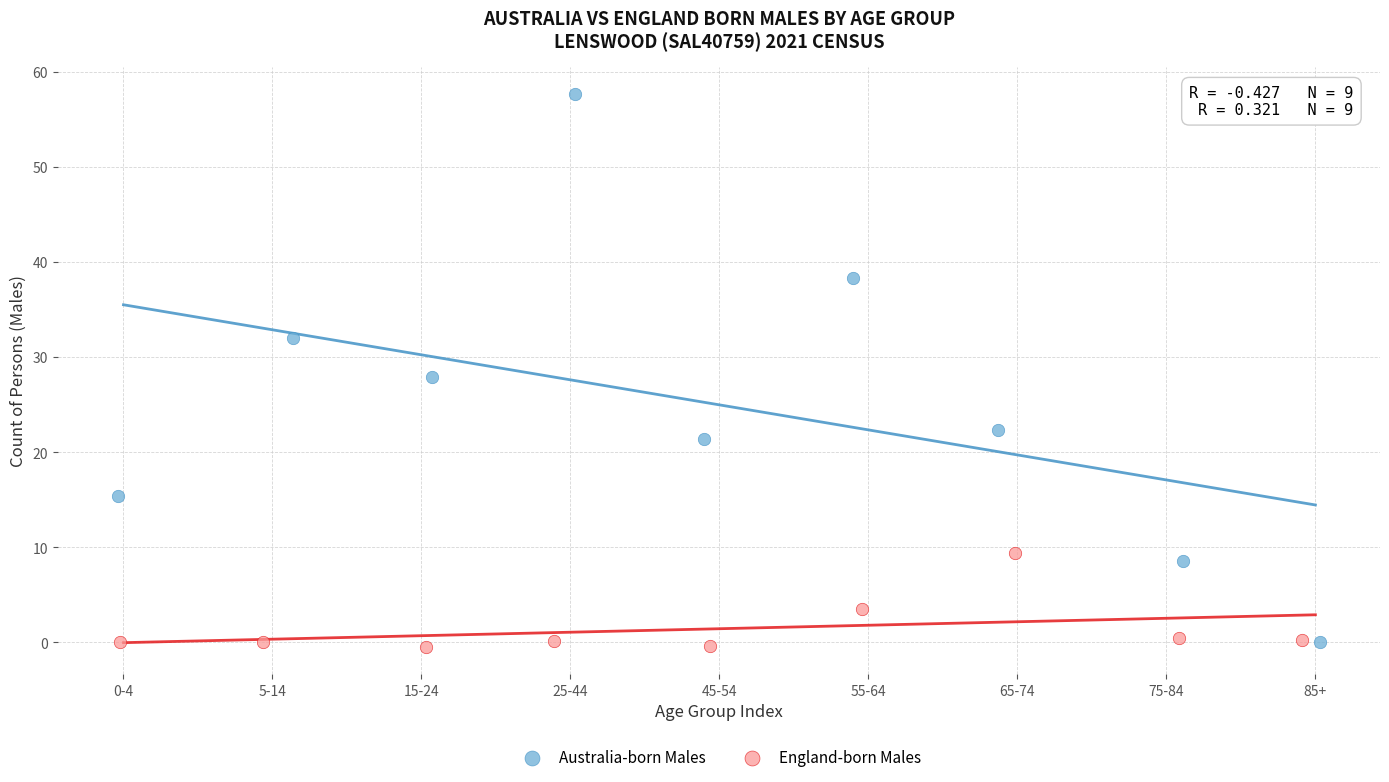

Which series has the largest Y range (max minus min)?

Australia-born Males